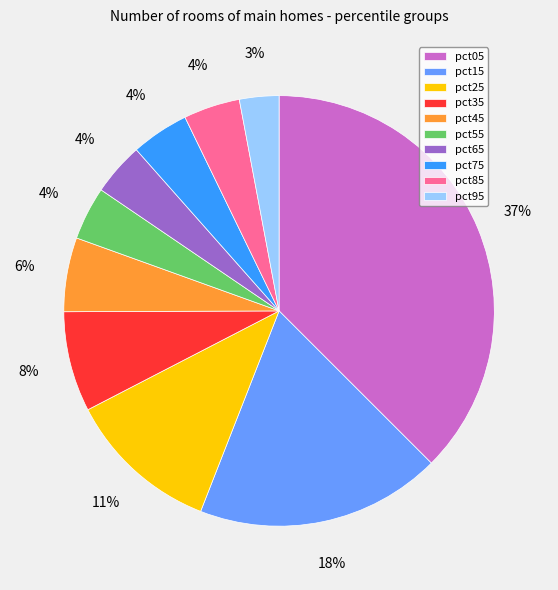

Which has a higher value, pct25 or pct65?

pct25